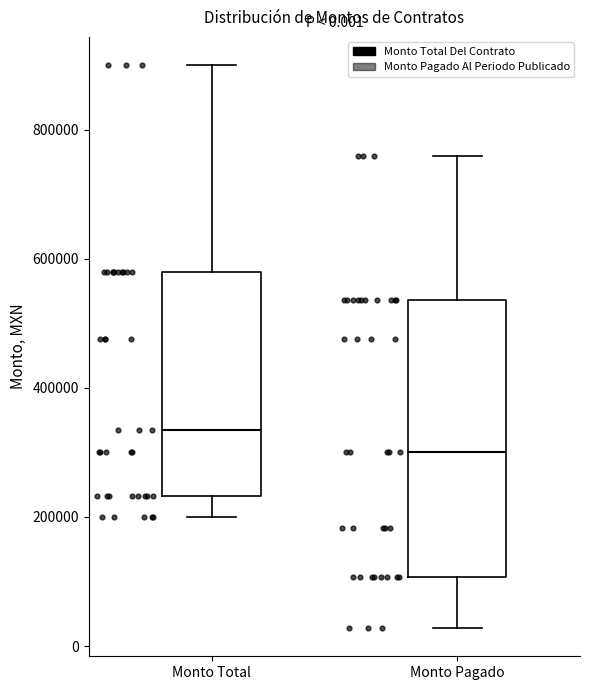

Which box is the tallest, from its lower edge to its upper edge?

Monto Pagado